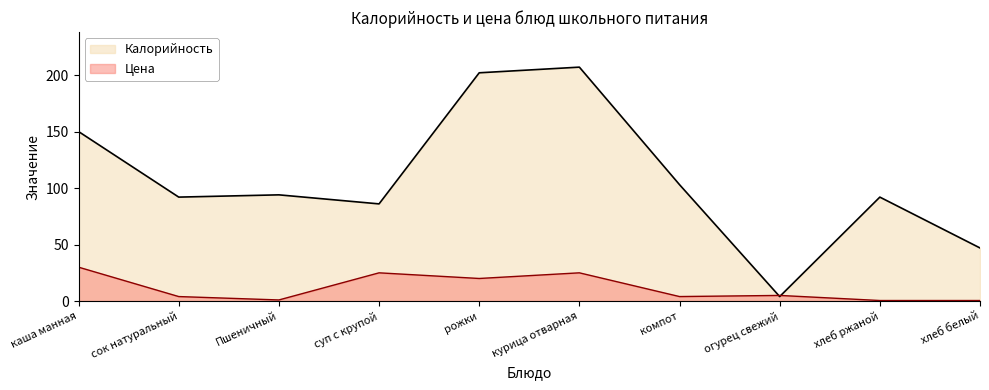

How many data points in Калорийность are less than 94?

5